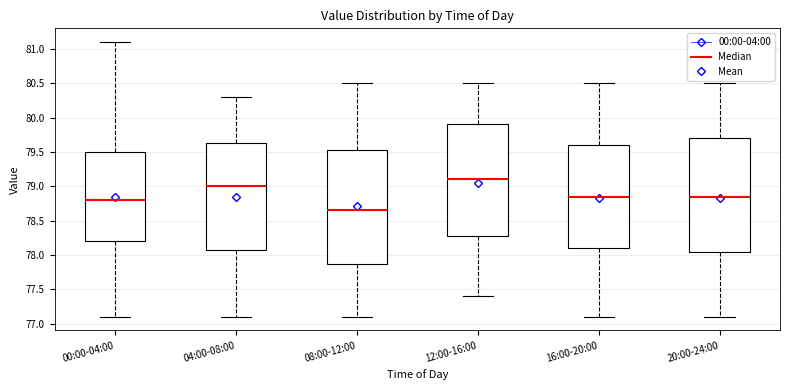

Reading left to right, transcribe this box plot: for each box, give where its median line is, the range the box spans, and where its two whiskers end, as read against the y-axis. The values are not printed on the chart, so give them approximately, as read against the axis.

00:00-04:00: median 78.80, box 78.20 to 79.50, whiskers 77.10 to 81.10
04:00-08:00: median 79.00, box 78.10 to 79.65, whiskers 77.10 to 80.30
08:00-12:00: median 78.65, box 77.90 to 79.55, whiskers 77.10 to 80.50
12:00-16:00: median 79.10, box 78.30 to 79.90, whiskers 77.40 to 80.50
16:00-20:00: median 78.85, box 78.10 to 79.60, whiskers 77.10 to 80.50
20:00-24:00: median 78.85, box 78.05 to 79.70, whiskers 77.10 to 80.50